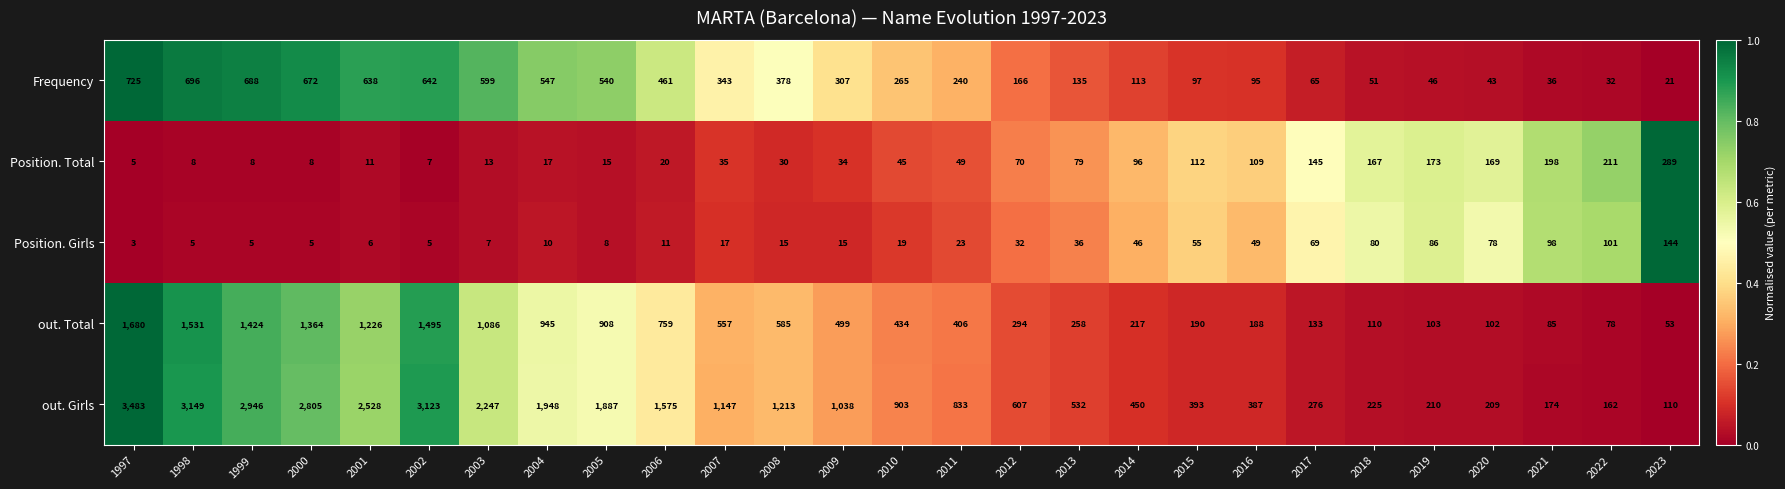

What is the average value of the Position. Girls series?

38